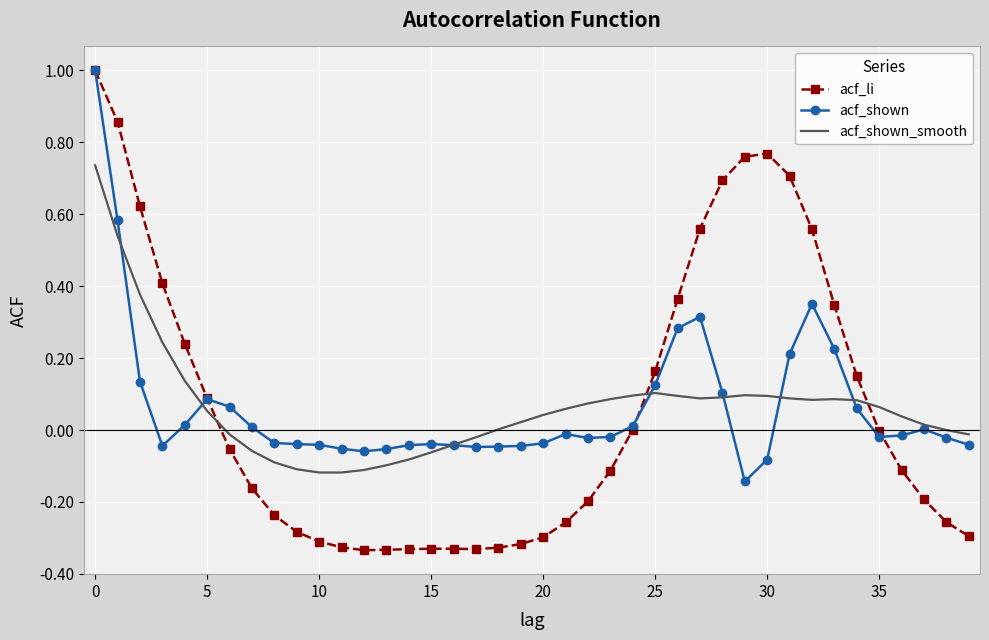

True or false: acf_shown and acf_shown_smooth intersect in this chart.

True